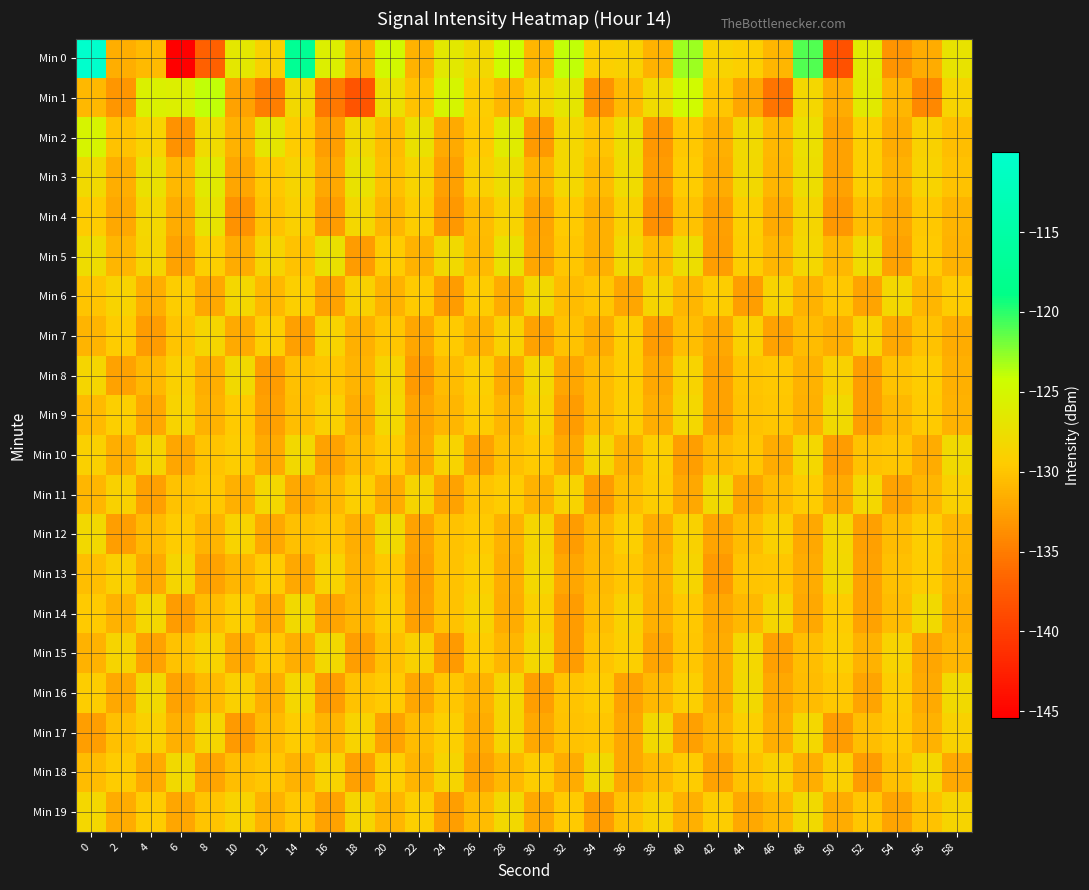

Reading left to right, transcribe all the data shown in this chart.

Min 0: 0=-110.0	2=-131.5	4=-130.7	6=-145.4	8=-137.1	10=-126.6	12=-128.9	14=-117.2	16=-125.8	18=-131.5	20=-124.8	22=-131.2	24=-126.5	26=-128.2	28=-124.4	30=-131.0	32=-123.9	34=-129.1	36=-128.9	38=-131.3	40=-123.0	42=-128.8	44=-129.2	46=-131.0	48=-120.9	50=-138.2	52=-126.3	54=-133.3	56=-131.7	58=-127.1
Min 1: 0=-130.9	2=-133.2	4=-125.8	6=-125.8	8=-124.0	10=-132.3	12=-134.8	14=-128.2	16=-135.3	18=-138.0	20=-127.5	22=-130.2	24=-125.1	26=-129.3	28=-131.0	30=-128.5	32=-126.8	34=-133.4	36=-130.7	38=-127.9	40=-124.6	42=-129.8	44=-132.1	46=-135.6	48=-128.3	50=-131.7	52=-126.4	54=-130.9	56=-134.2	58=-128.8
Min 2: 0=-125.3	2=-130.1	4=-128.7	6=-133.5	8=-127.9	10=-131.2	12=-126.8	14=-129.4	16=-132.6	18=-128.1	20=-130.5	22=-127.3	24=-131.8	26=-129.6	28=-126.2	30=-132.9	32=-128.4	34=-130.0	36=-127.6	38=-133.1	40=-129.7	42=-131.4	44=-128.0	46=-130.8	48=-127.5	50=-132.3	52=-129.2	54=-131.6	56=-128.9	58=-130.4
Min 3: 0=-128.0	2=-131.5	4=-127.3	6=-130.8	8=-126.4	10=-132.1	12=-129.7	14=-128.6	16=-131.9	18=-127.2	20=-130.3	22=-128.8	24=-132.5	26=-129.0	28=-127.7	30=-131.1	32=-128.3	34=-130.6	36=-127.9	38=-132.8	40=-129.4	42=-131.7	44=-128.2	46=-130.9	48=-127.6	50=-132.4	52=-129.1	54=-131.3	56=-128.7	58=-130.2
Min 4: 0=-129.5	2=-132.0	4=-128.3	6=-131.6	8=-127.1	10=-133.4	12=-130.2	14=-129.0	16=-132.7	18=-128.4	20=-131.0	22=-129.3	24=-133.1	26=-130.5	28=-128.8	30=-132.2	32=-129.6	34=-131.4	36=-128.9	38=-133.6	40=-130.1	42=-132.5	44=-129.2	46=-131.8	48=-128.5	50=-133.0	52=-130.4	54=-132.0	56=-129.7	58=-131.1
Min 5: 0=-127.8	2=-130.9	4=-128.5	6=-132.3	8=-129.1	10=-131.7	12=-128.6	14=-130.2	16=-127.4	18=-132.8	20=-129.5	22=-131.2	24=-128.0	26=-130.7	28=-127.3	30=-132.1	32=-129.8	34=-131.4	36=-128.2	38=-130.5	40=-127.7	42=-132.6	44=-129.3	46=-131.0	48=-128.4	50=-130.8	52=-127.9	54=-132.4	56=-129.6	58=-131.3
Min 6: 0=-130.0	2=-128.7	4=-131.5	6=-129.3	8=-132.0	10=-128.4	12=-130.8	14=-129.1	16=-132.4	18=-128.9	20=-131.2	22=-129.6	24=-132.8	26=-129.4	28=-131.7	30=-128.2	32=-130.5	34=-129.8	36=-132.1	38=-128.6	40=-131.0	42=-129.3	44=-132.6	46=-128.8	48=-131.3	50=-129.7	52=-132.2	54=-128.3	56=-130.9	58=-129.5
Min 7: 0=-131.1	2=-129.4	4=-132.7	6=-130.0	8=-128.5	10=-131.8	12=-129.2	14=-132.5	16=-128.7	18=-131.4	20=-129.9	22=-132.1	24=-129.6	26=-131.3	28=-128.9	30=-132.4	32=-130.1	34=-131.6	36=-129.3	38=-132.8	40=-130.4	42=-131.9	44=-129.0	46=-132.3	48=-130.6	50=-131.5	52=-128.8	54=-132.0	56=-130.2	58=-131.7
Min 8: 0=-128.5	2=-132.3	4=-130.8	6=-129.0	8=-131.5	10=-128.1	12=-132.7	14=-130.3	16=-129.8	18=-131.1	20=-128.6	22=-132.9	24=-130.5	26=-129.2	28=-131.8	30=-128.3	32=-132.1	34=-130.6	36=-129.4	38=-131.9	40=-128.8	42=-132.4	44=-130.0	46=-129.7	48=-131.2	50=-128.9	52=-132.6	54=-130.2	56=-129.5	58=-131.4
Min 9: 0=-130.7	2=-129.1	4=-132.0	6=-128.8	8=-131.3	10=-129.6	12=-132.5	14=-130.4	16=-129.0	18=-131.7	20=-128.3	22=-132.2	24=-130.9	26=-129.5	28=-131.0	30=-128.7	32=-132.8	34=-130.6	36=-129.3	38=-131.5	40=-128.4	42=-132.3	44=-130.1	46=-129.8	48=-131.4	50=-128.0	52=-132.6	54=-130.8	56=-129.6	58=-131.2
Min 10: 0=-129.0	2=-131.5	4=-128.6	6=-132.1	8=-130.0	10=-129.3	12=-131.8	14=-128.2	16=-132.4	18=-130.7	20=-129.5	22=-131.9	24=-128.8	26=-132.3	28=-130.3	30=-129.6	32=-132.0	34=-128.5	36=-131.4	38=-129.2	40=-132.6	42=-130.5	44=-129.8	46=-131.6	48=-128.3	50=-132.8	52=-130.1	54=-129.9	56=-131.7	58=-128.1
Min 11: 0=-131.0	2=-128.9	4=-132.5	6=-130.2	8=-129.7	10=-131.4	12=-128.4	14=-132.0	16=-130.8	18=-129.1	20=-131.6	22=-128.6	24=-132.3	26=-130.0	28=-129.5	30=-131.2	32=-128.8	34=-132.7	36=-130.4	38=-129.3	40=-131.9	42=-128.1	44=-132.1	46=-130.6	48=-129.4	50=-131.8	52=-128.3	54=-132.4	56=-130.9	58=-129.0
Min 12: 0=-128.2	2=-132.6	4=-130.7	6=-129.5	8=-131.1	10=-128.7	12=-132.0	14=-130.3	16=-129.8	18=-131.5	20=-128.0	22=-132.4	24=-130.1	26=-129.6	28=-131.3	30=-128.5	32=-132.8	34=-130.8	36=-129.2	38=-131.7	40=-128.9	42=-132.2	44=-130.5	46=-129.0	48=-131.9	50=-128.4	52=-132.5	54=-130.6	56=-129.3	58=-131.0
Min 13: 0=-130.4	2=-129.0	4=-131.8	6=-128.5	8=-132.3	10=-130.9	12=-129.4	14=-132.0	16=-128.8	18=-131.2	20=-129.7	22=-132.6	24=-130.2	26=-129.1	28=-131.5	30=-128.3	32=-132.1	34=-130.7	36=-129.9	38=-131.3	40=-128.6	42=-132.9	44=-130.0	46=-129.8	48=-131.6	50=-128.2	52=-132.4	54=-130.3	56=-129.5	58=-131.1
Min 14: 0=-129.6	2=-131.3	4=-128.4	6=-132.7	8=-130.5	10=-129.2	12=-131.8	14=-128.0	16=-132.2	18=-130.9	20=-129.3	22=-132.5	24=-130.1	26=-128.7	28=-131.6	30=-129.0	32=-132.8	34=-130.4	36=-128.9	38=-131.4	40=-129.7	42=-132.0	44=-130.8	46=-128.5	48=-131.9	50=-129.4	52=-132.3	54=-130.6	56=-128.1	58=-131.5
Min 15: 0=-131.2	2=-128.6	4=-132.4	6=-130.1	8=-128.8	10=-132.0	12=-129.7	14=-131.5	16=-128.2	18=-132.6	20=-130.3	22=-128.9	24=-132.9	26=-129.5	28=-131.0	30=-128.4	32=-132.7	34=-130.0	36=-129.1	38=-132.2	40=-129.8	42=-131.7	44=-128.3	46=-132.5	48=-130.4	50=-129.2	52=-131.3	54=-128.7	56=-132.1	58=-130.9
Min 16: 0=-129.3	2=-131.9	4=-128.1	6=-132.3	8=-130.7	10=-129.0	12=-131.5	14=-128.4	16=-132.8	18=-130.2	20=-129.6	22=-132.1	24=-129.9	26=-131.3	28=-128.5	30=-132.6	32=-130.0	34=-129.4	36=-132.4	38=-130.8	40=-129.1	42=-131.6	44=-128.2	46=-132.0	48=-130.5	50=-129.7	52=-132.2	54=-129.3	56=-131.8	58=-128.0
Min 17: 0=-132.6	2=-130.3	4=-129.0	6=-131.4	8=-128.5	10=-132.9	12=-130.7	14=-129.4	16=-131.1	18=-128.8	20=-132.3	22=-130.5	24=-129.2	26=-131.7	28=-128.6	30=-132.0	32=-130.1	34=-129.8	36=-131.9	38=-128.2	40=-132.5	42=-130.9	44=-129.1	46=-131.5	48=-128.3	50=-132.7	52=-130.4	54=-129.6	56=-131.2	58=-128.9
Min 18: 0=-130.6	2=-129.5	4=-131.8	6=-128.0	8=-132.2	10=-130.4	12=-129.9	14=-131.3	16=-128.7	18=-132.5	20=-129.2	22=-131.1	24=-128.6	26=-132.4	28=-130.8	30=-129.3	32=-131.6	34=-128.1	36=-132.0	38=-130.7	40=-129.4	42=-132.3	44=-130.2	46=-128.9	48=-131.5	50=-129.0	52=-132.8	54=-130.3	56=-128.4	58=-131.9
Min 19: 0=-128.3	2=-131.7	4=-129.4	6=-132.1	8=-130.0	10=-128.8	12=-131.3	14=-129.7	16=-132.4	18=-128.5	20=-131.0	22=-129.1	24=-132.6	26=-130.5	28=-128.2	30=-131.9	32=-129.6	34=-132.8	36=-130.2	38=-128.7	40=-131.4	42=-129.3	44=-132.0	46=-130.8	48=-128.0	50=-131.6	52=-129.9	54=-132.2	56=-130.1	58=-128.6